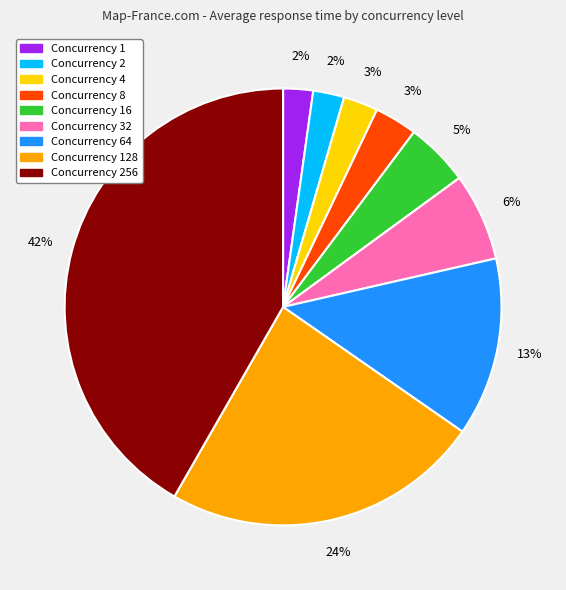

Is there any slice that represents more than half of the pie?

No